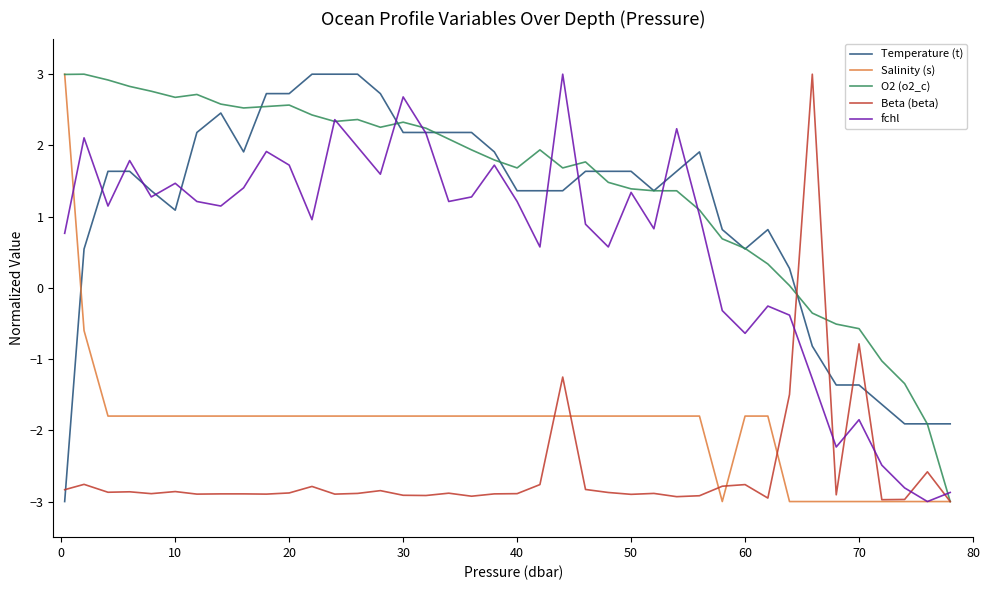

What is the minimum value shown in the chart?

-3.0